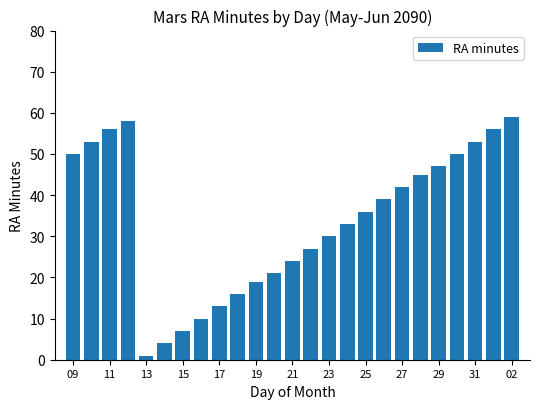

What is the sum of all values?

849